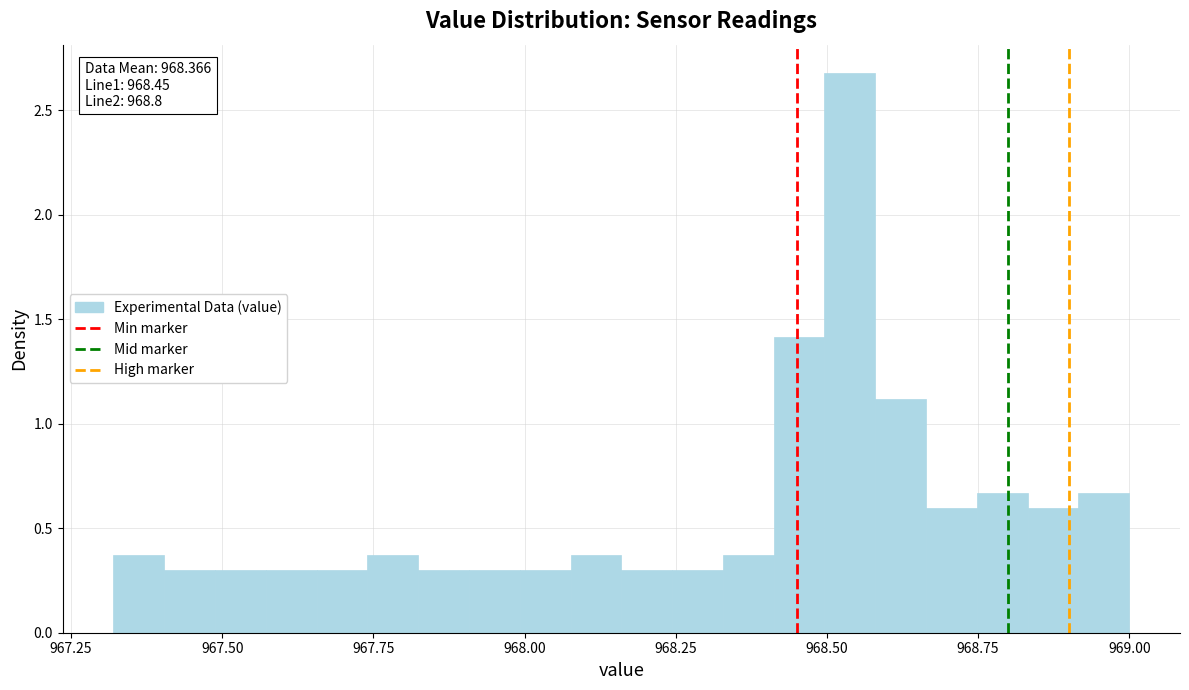

Read against the x-axis, roughly where is the centre of the tallest bar?

968.55